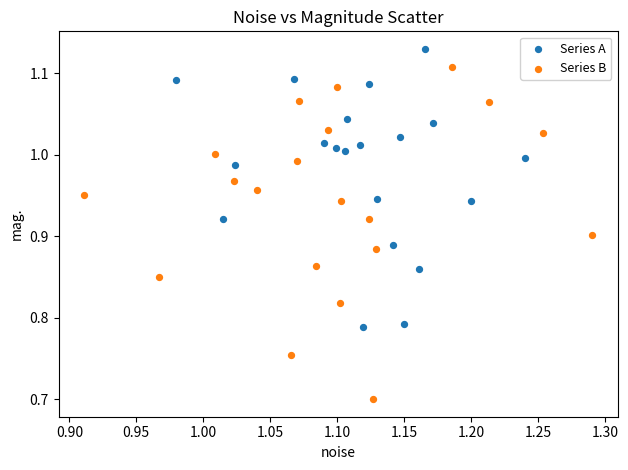

Which series contains the lowest Y value?

Series B